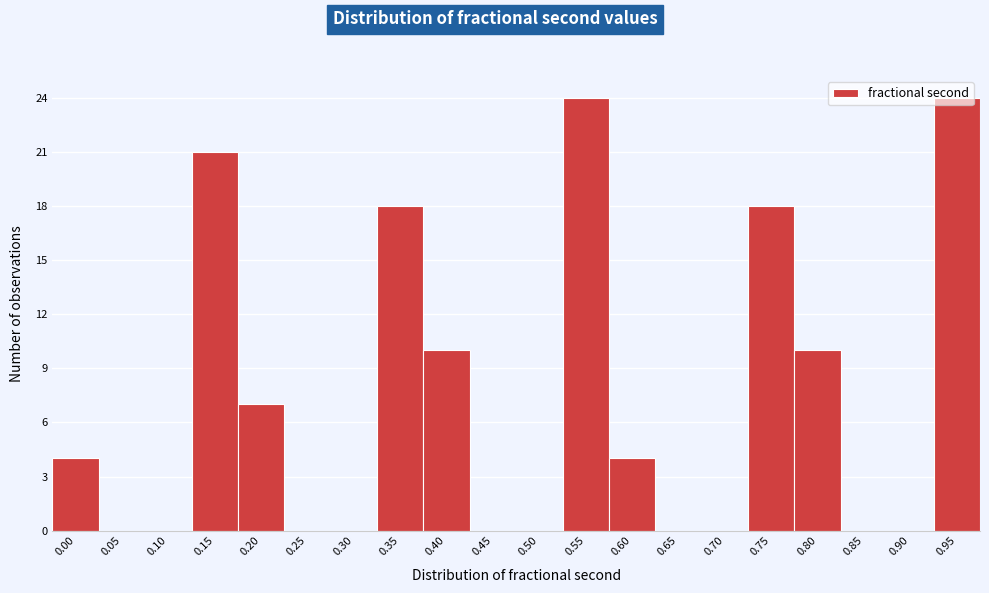

What is the sum of the values at 0.55 and 0.95?

48